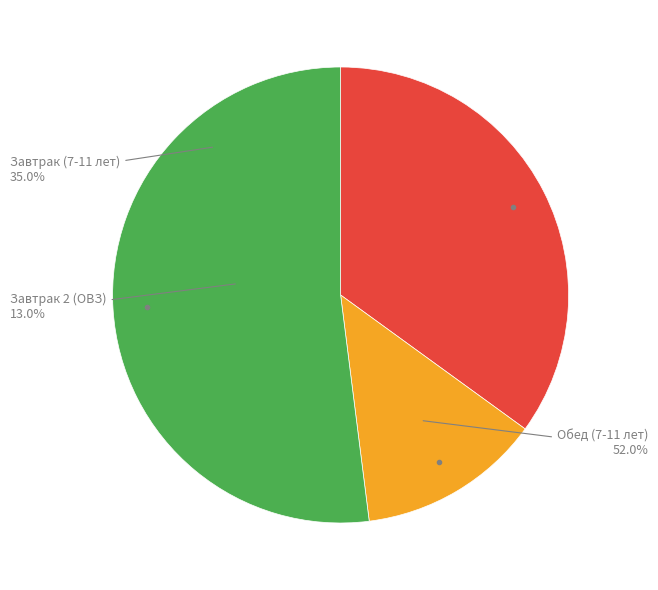

True or false: Завтрак 2 (ОВЗ) accounts for 23% of the total.

False